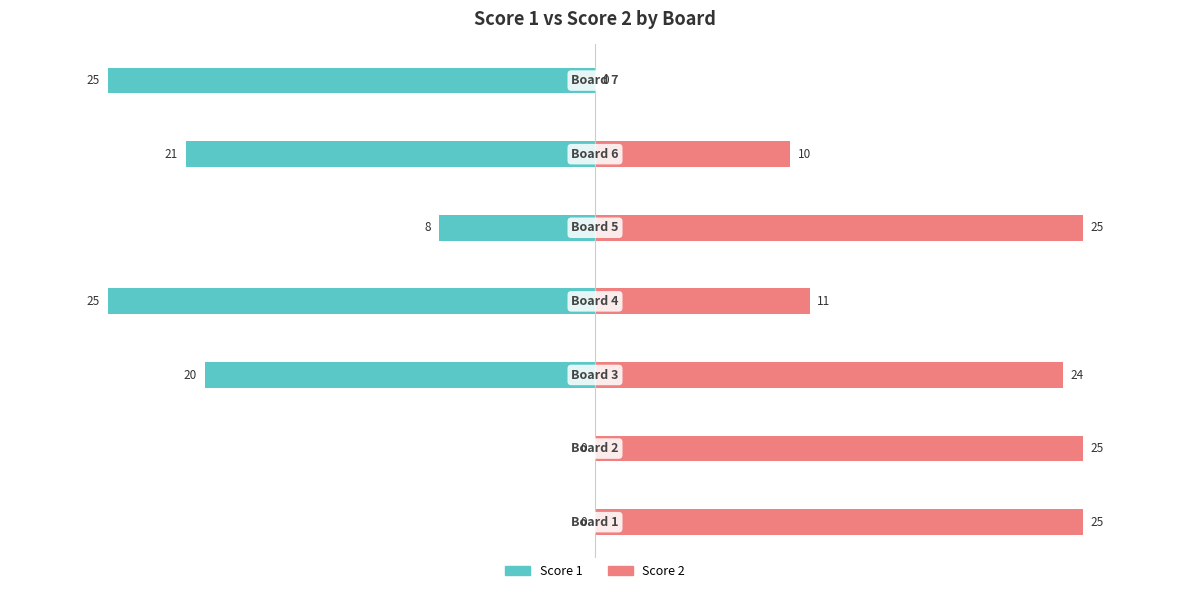

Does the chart contain any negative values?

Yes